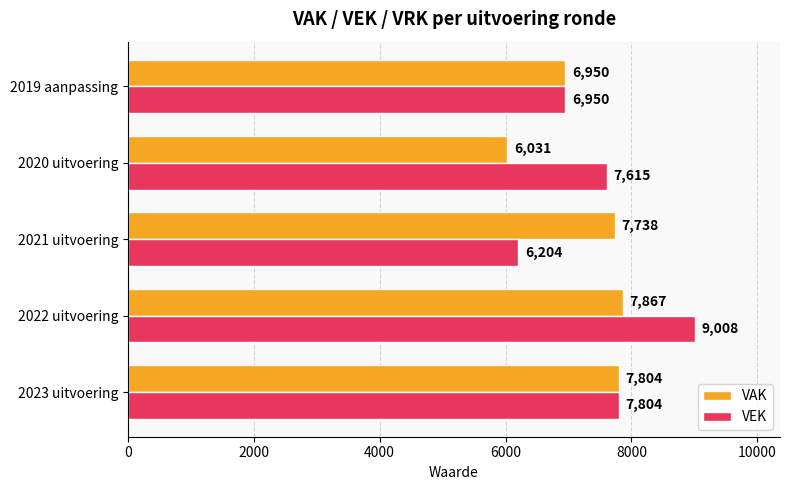

True or false: VAK has a value of 6031 at 2020 uitvoering.

True